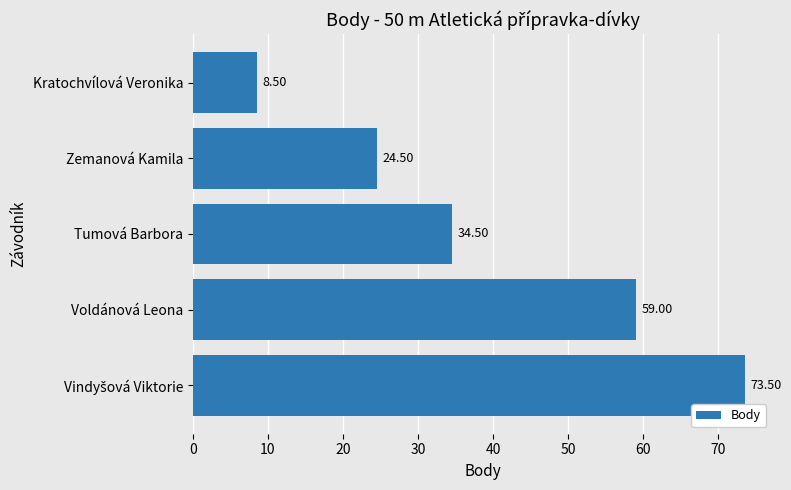

What is the sum of all values?

200.0